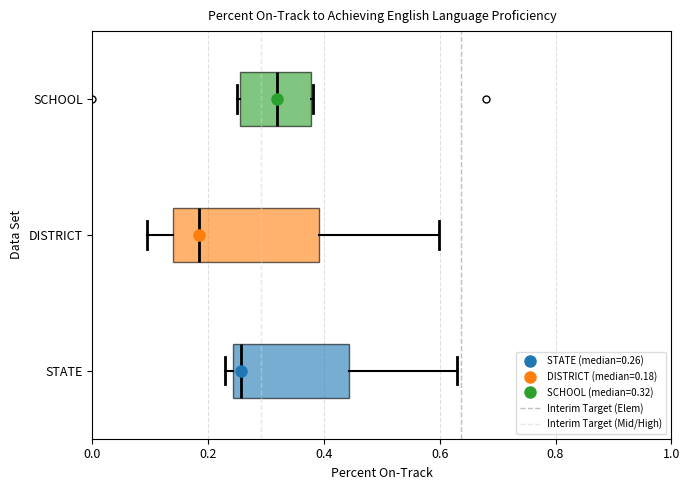

Which box is the widest, from its left edge to its right edge?

DISTRICT